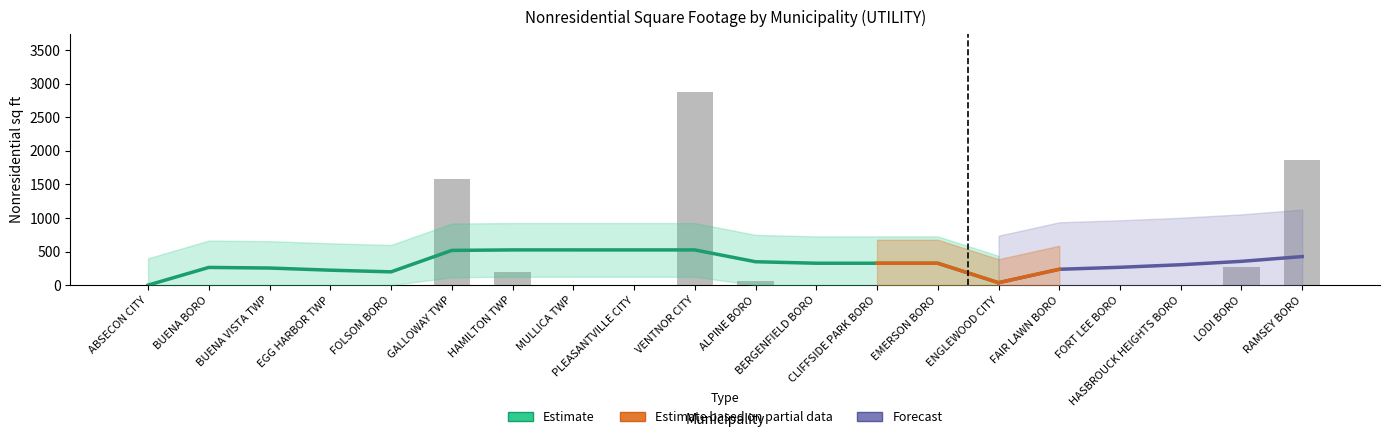

What is the difference between the values at ALPINE BORO and HASBROUCK HEIGHTS BORO?

67